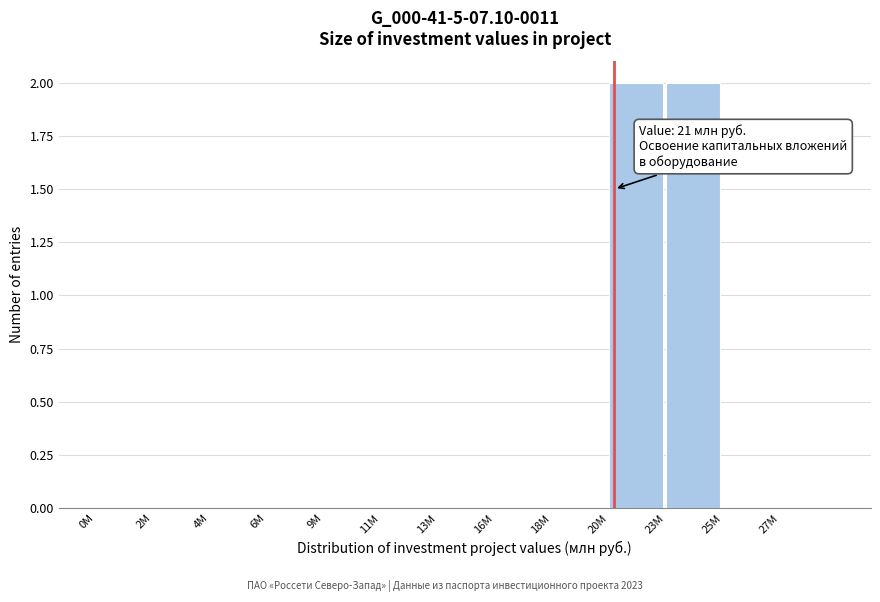

Reading right to left, list all the values displayed in this chart.

27М=0	25М=0	23М=2	20М=2	18М=0	16М=0	13М=0	11М=0	9М=0	6М=0	4М=0	2М=0	0М=0